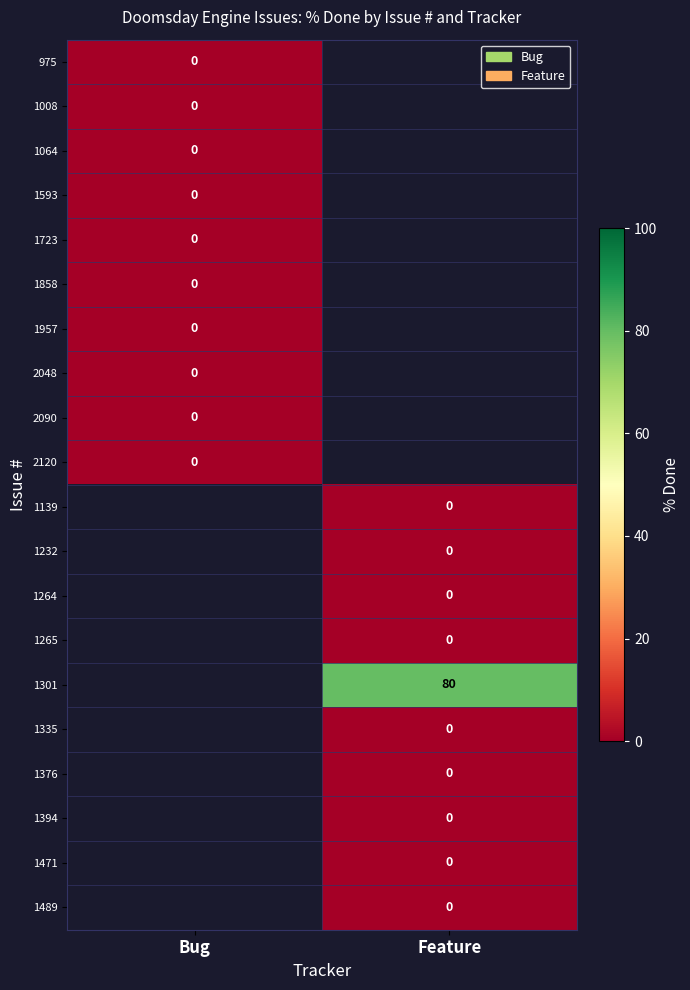

What is the greatest value displayed?

80.0